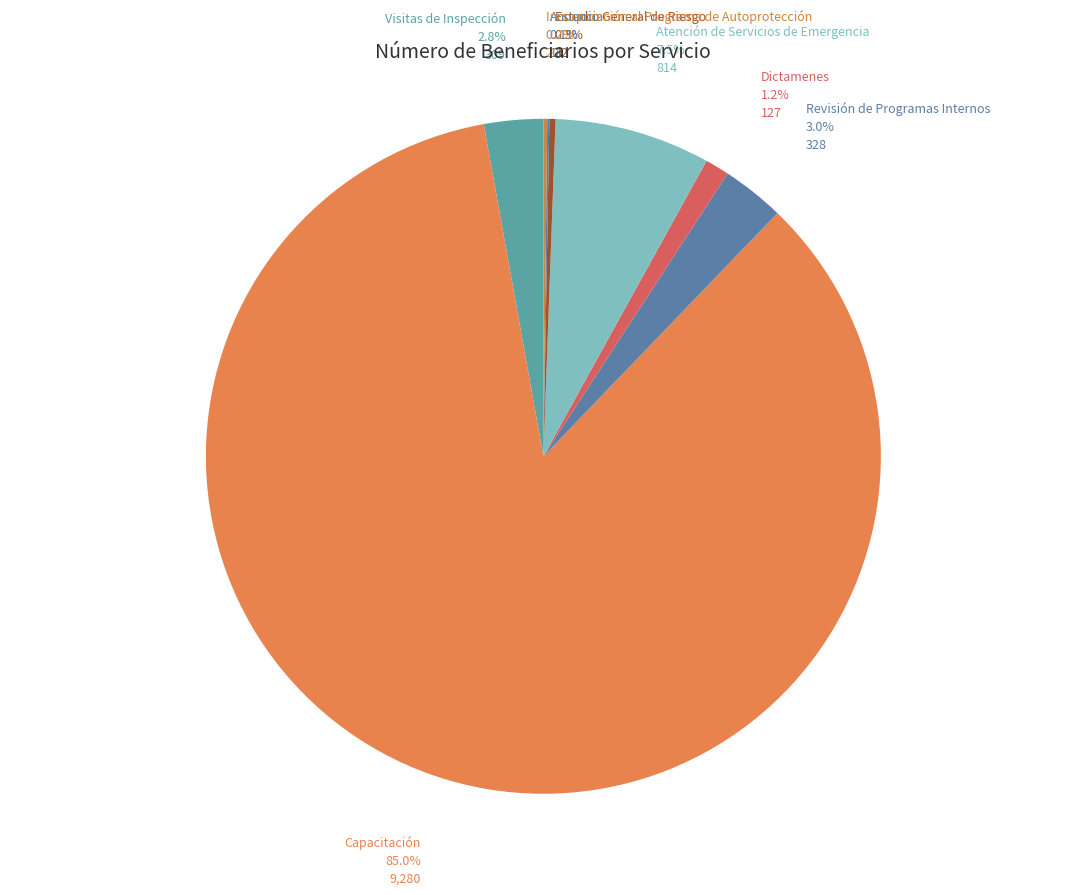

Which category accounts for the majority?

Capacitación